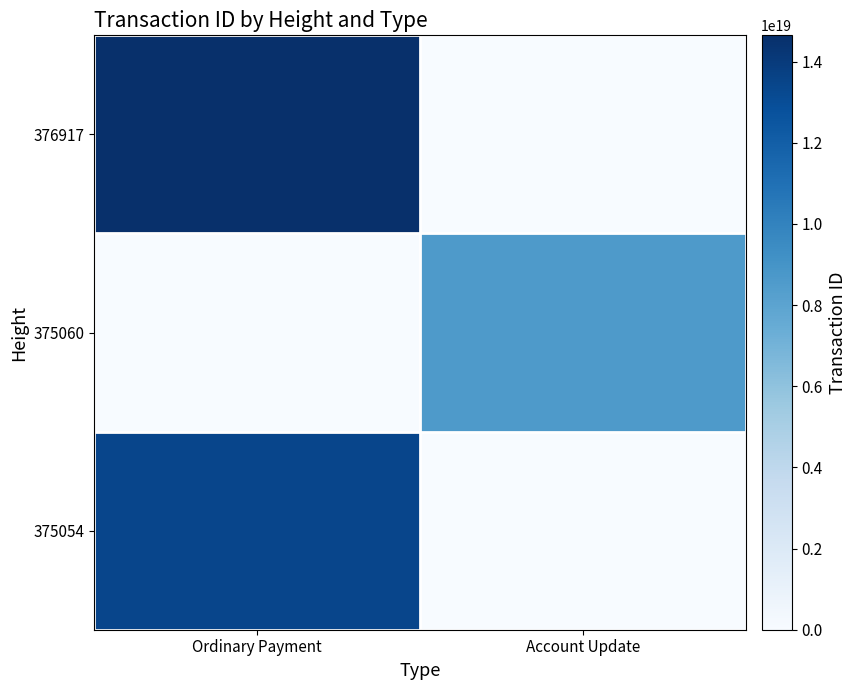

What is the total value across all series at Account Update?

8628697948781039616